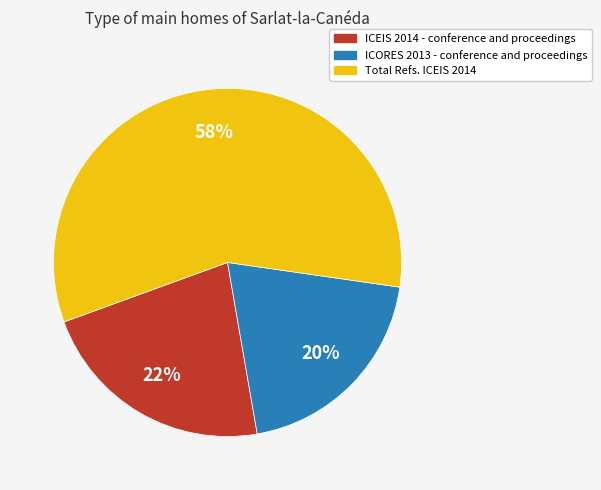

Approximately how many times larger is the value at ICEIS 2014 - conference and proceedings compared to Total Refs. ICEIS 2014?

0.4